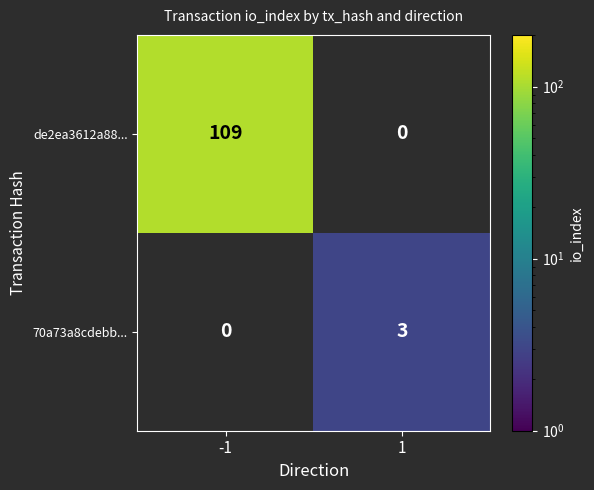

The value of 70a73a8cdebb... at 1 is 3. True or false?

True